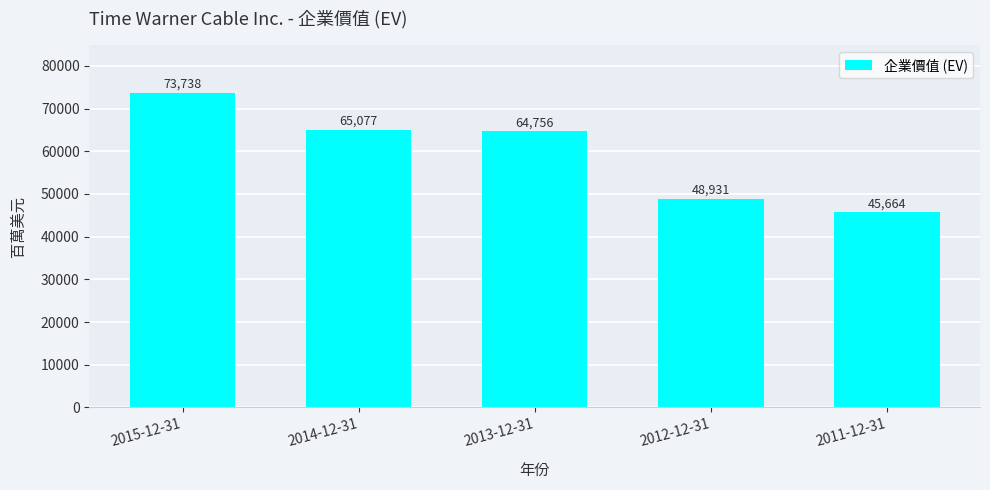

Reading left to right, list all the values displayed in this chart.

2015-12-31=73738	2014-12-31=65077	2013-12-31=64756	2012-12-31=48931	2011-12-31=45664